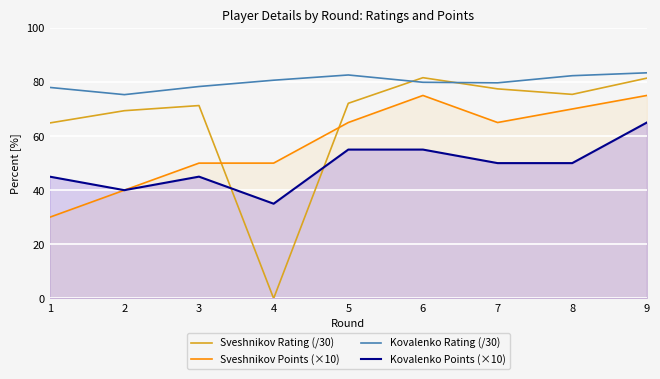

Where is Sveshnikov Rating (/30) nearest to the value 40?

1